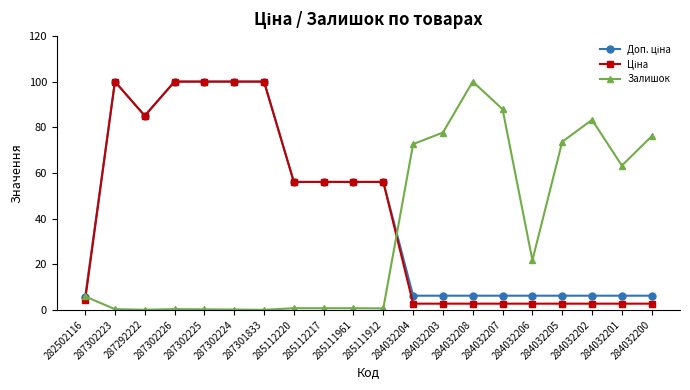

Between 285112220 and 284032208, which series saw the biggest shift?

Залишок